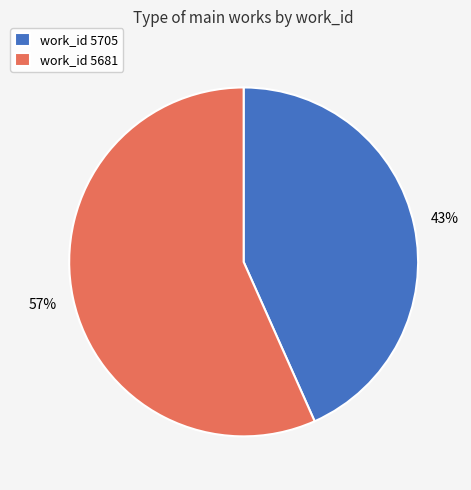

To the nearest percent, what portion does work_id 5681 represent?

57%